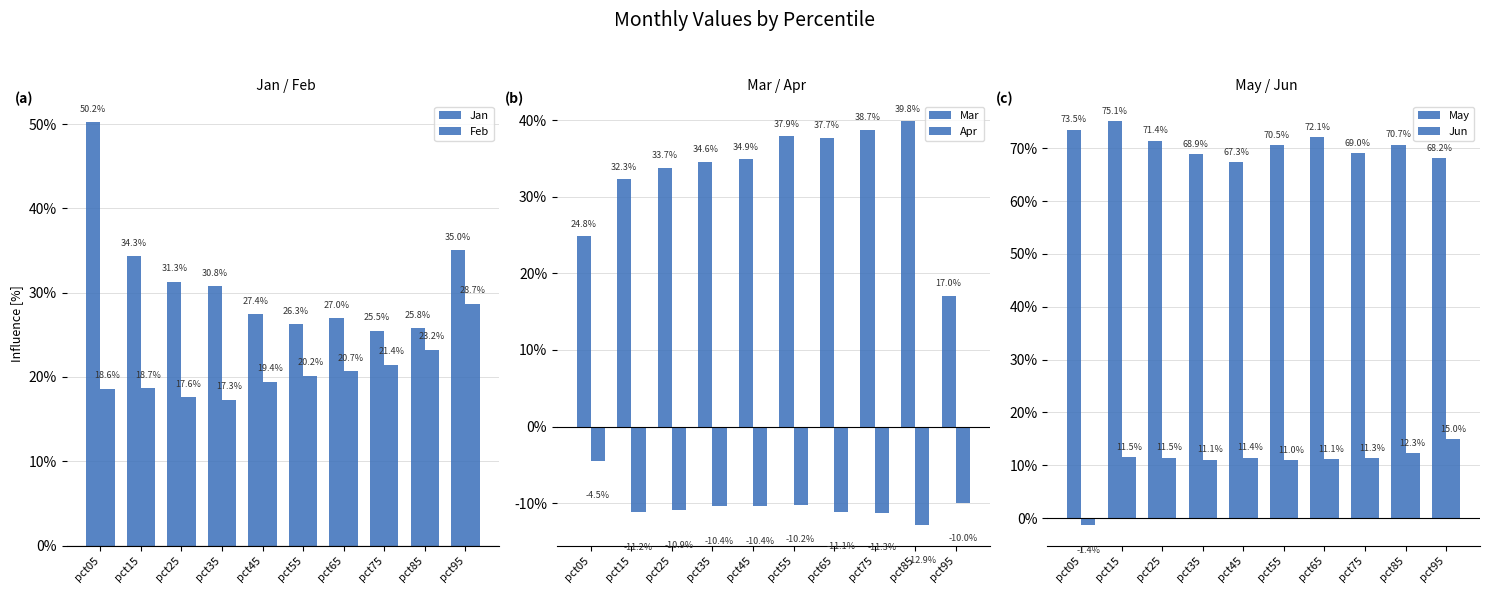

Rank the series at pct95 from lowest to highest value.

Apr, Jun, Mar, Feb, Jan, May